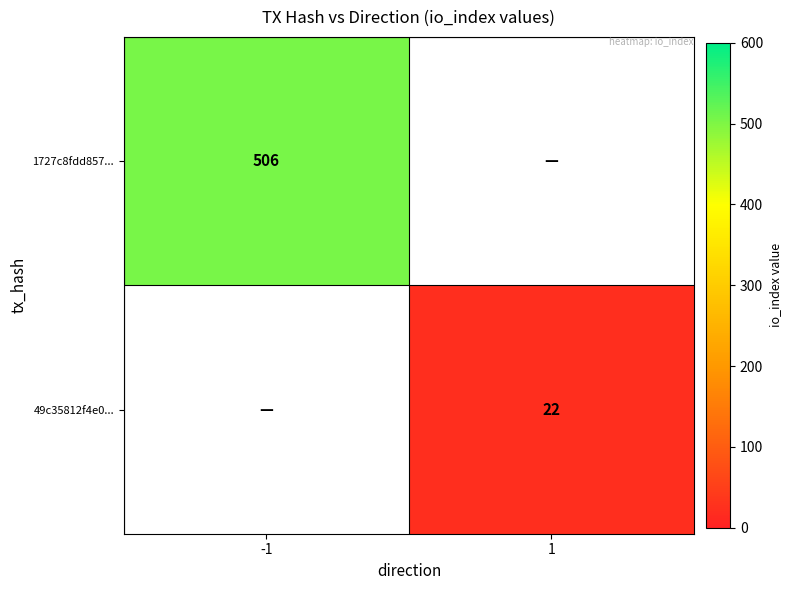

The 1727c8fdd857... series shows 506 at -1. True or false?

True